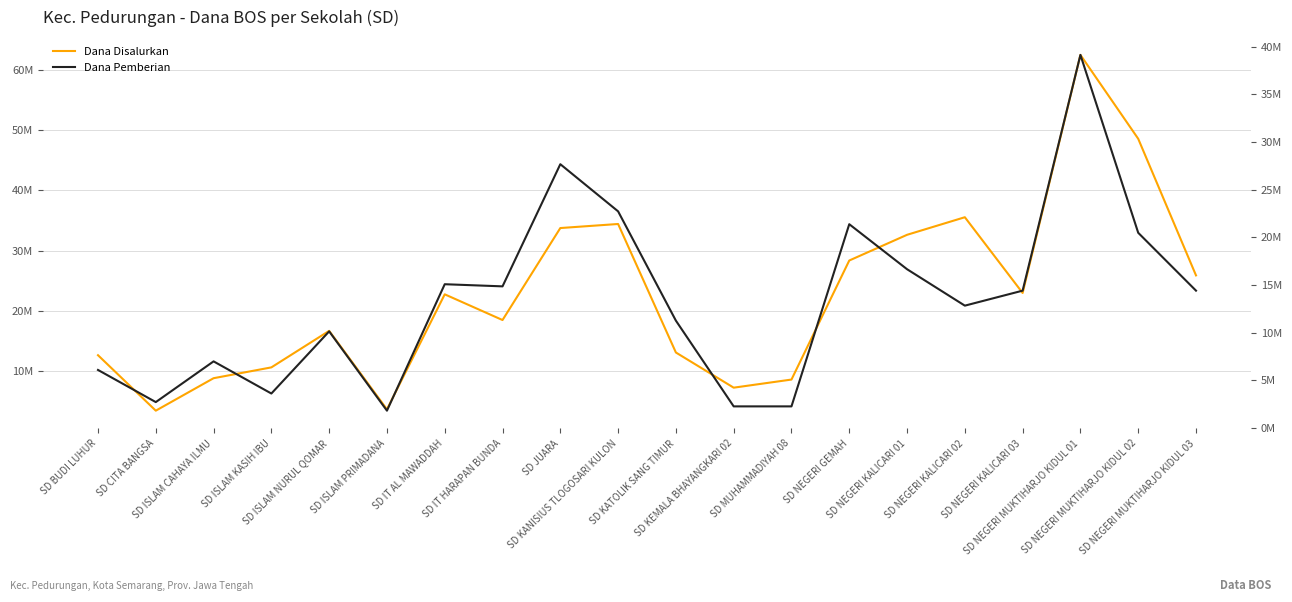

True or false: Dana Disalurkan and Dana Pemberian intersect in this chart.

False